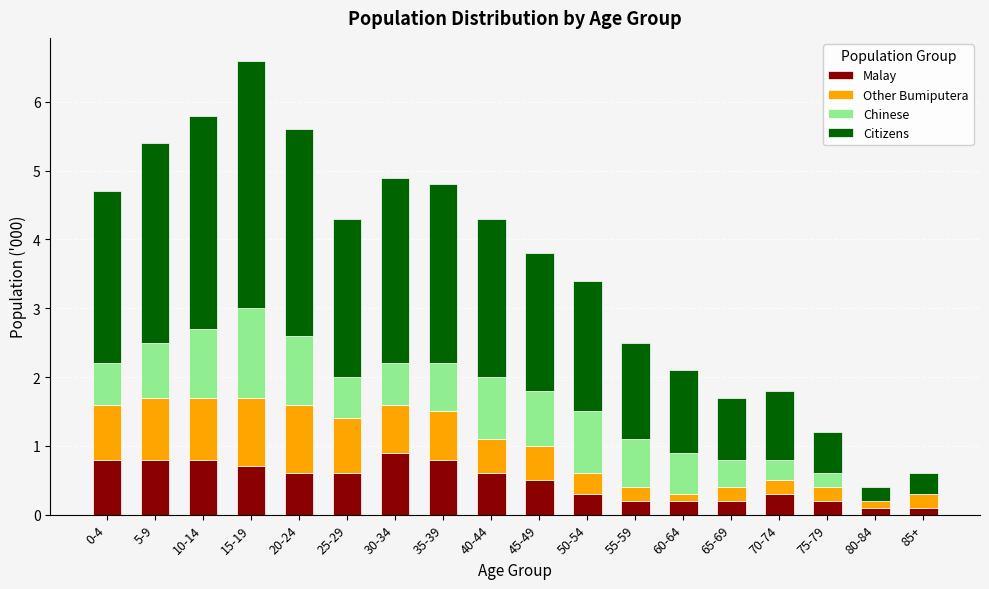

True or false: Malay has a value of 1.2 at 5-9.

False